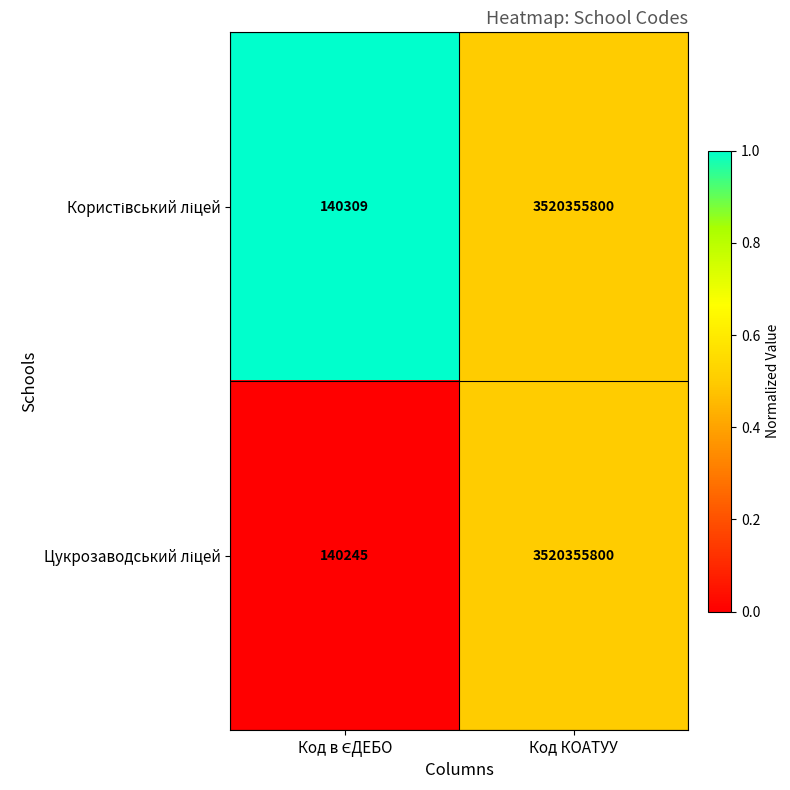

At which category does the chart reach its peak across all series?

Код КОАТУУ